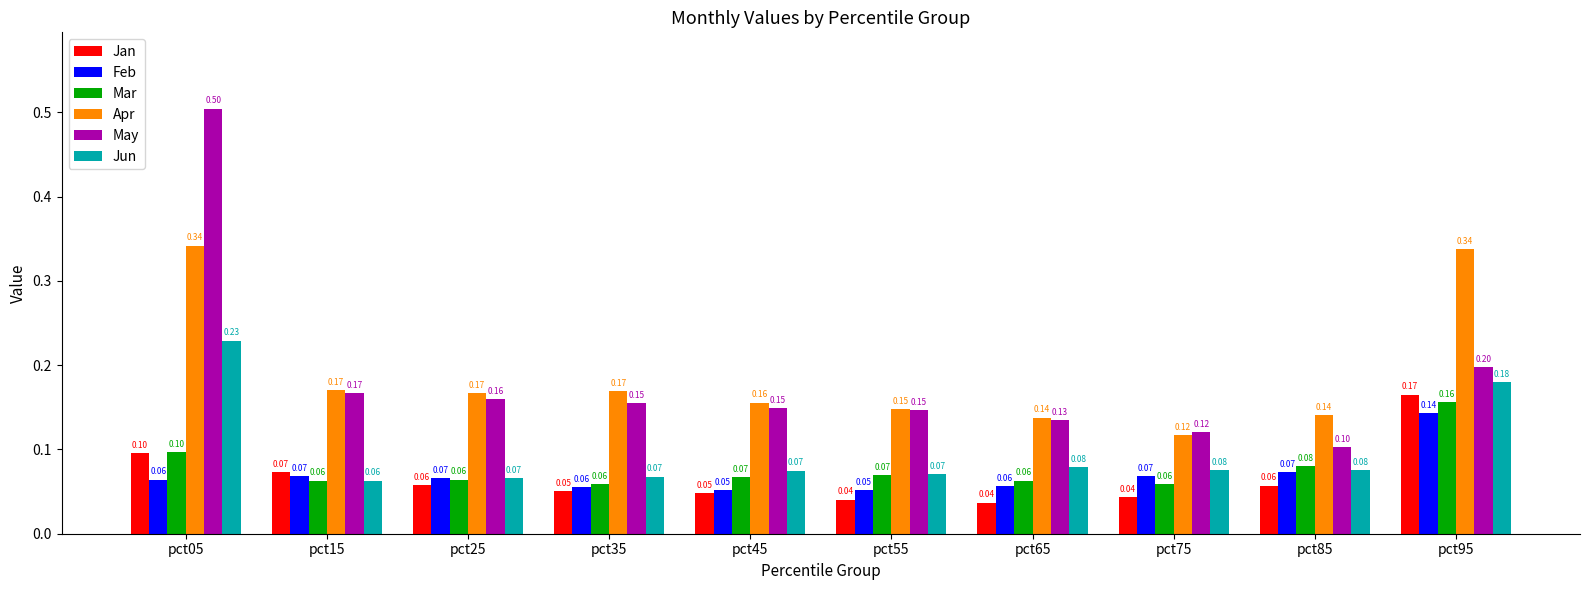

What is the greatest value displayed?

0.5